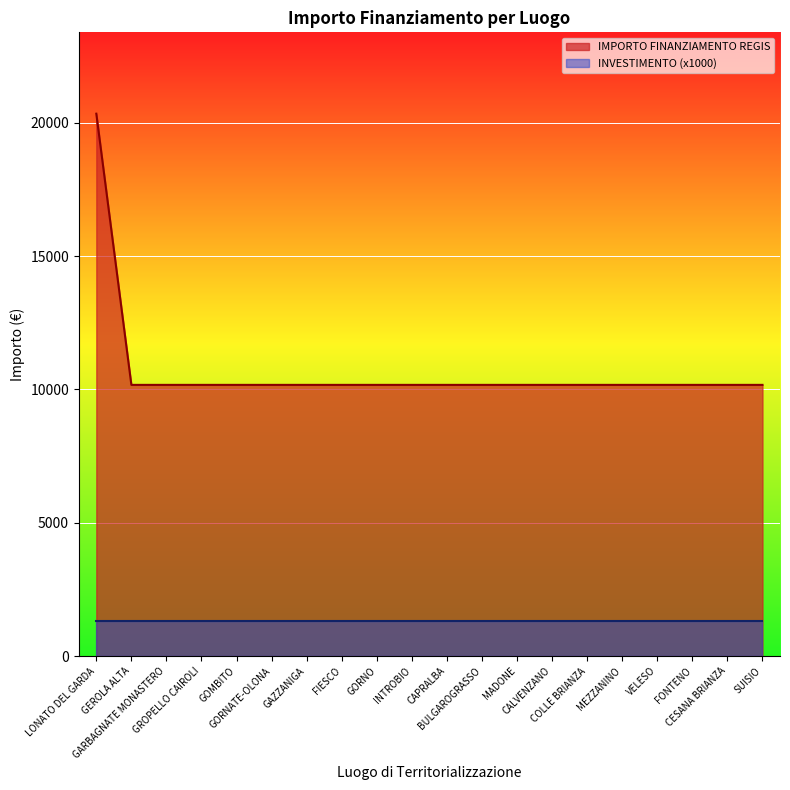

Read the value at VELESO, to the nearest 10.

10170